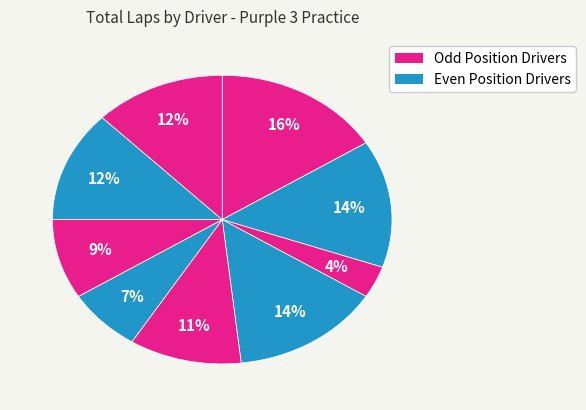

How many slices are in this pie chart?

9